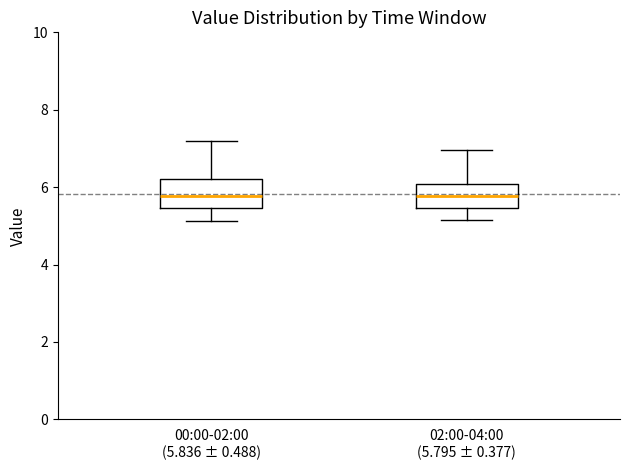

Reading left to right, transcribe this box plot: for each box, give where its median line is, the range the box spans, and where its two whiskers end, as read against the y-axis. The values are not printed on the chart, so give them approximately, as read against the axis.

00:00-02:00 (5.836 ± 0.488): median 5.8, box 5.4 to 6.2, whiskers 5.2 to 7.2
02:00-04:00 (5.795 ± 0.377): median 5.8, box 5.4 to 6.0, whiskers 5.2 to 7.0